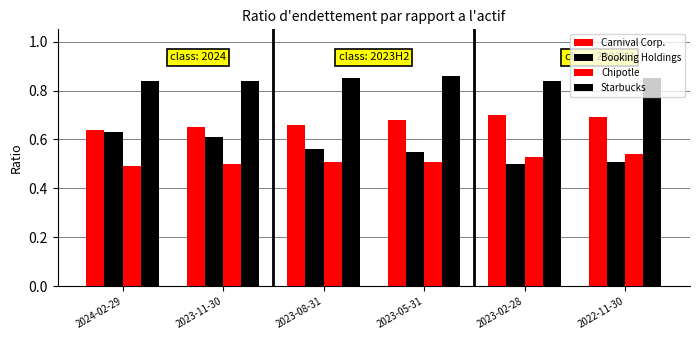

What position from the right is 2023-02-28?

2